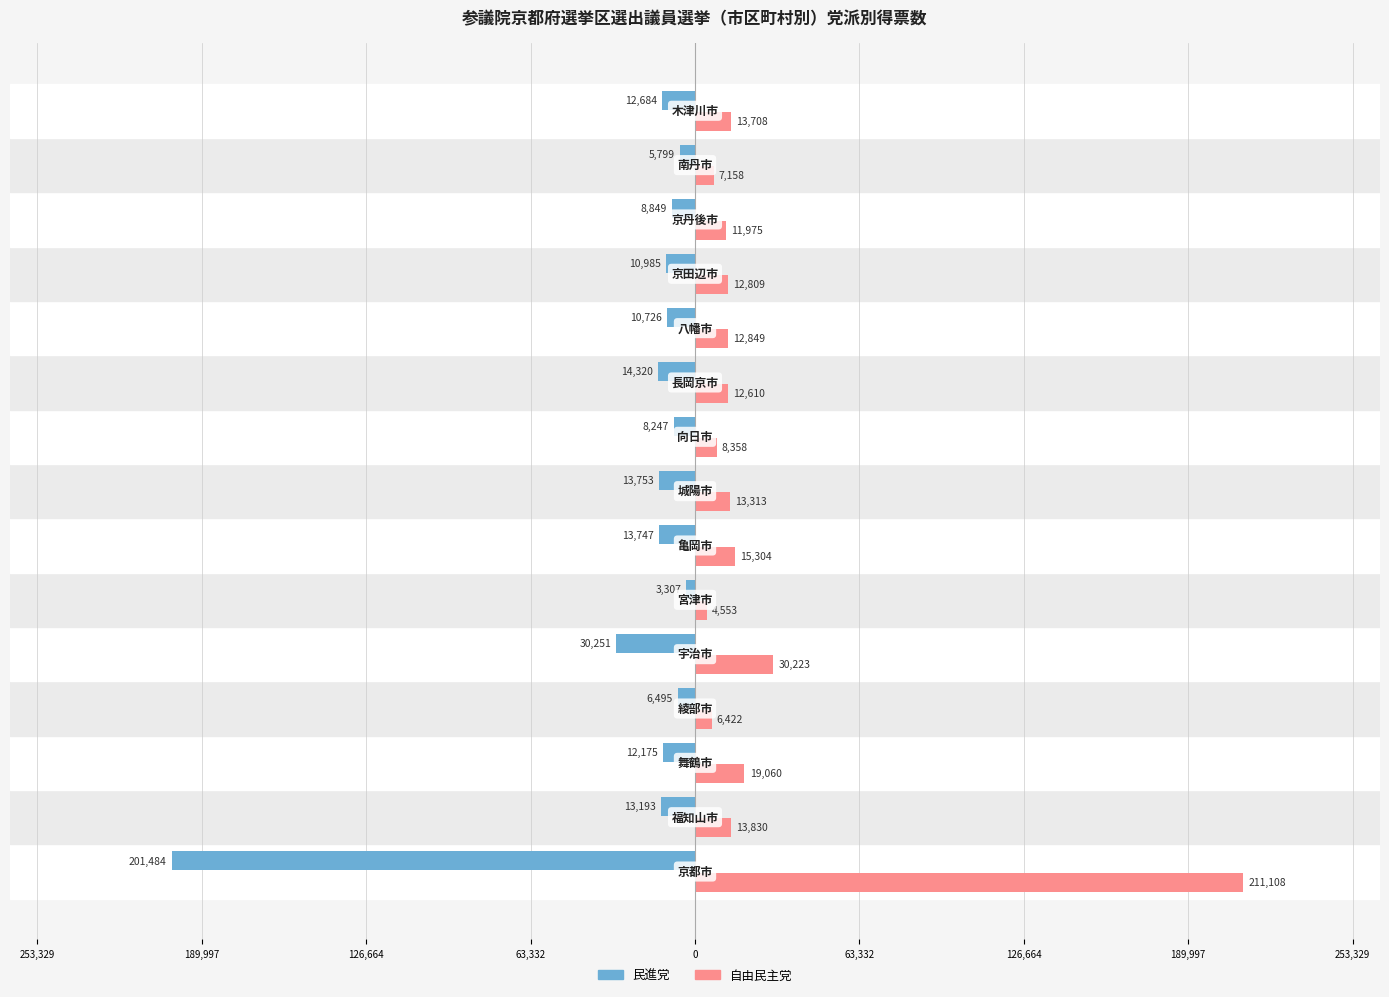

What are all the series names shown in the legend?

民進党, 自由民主党